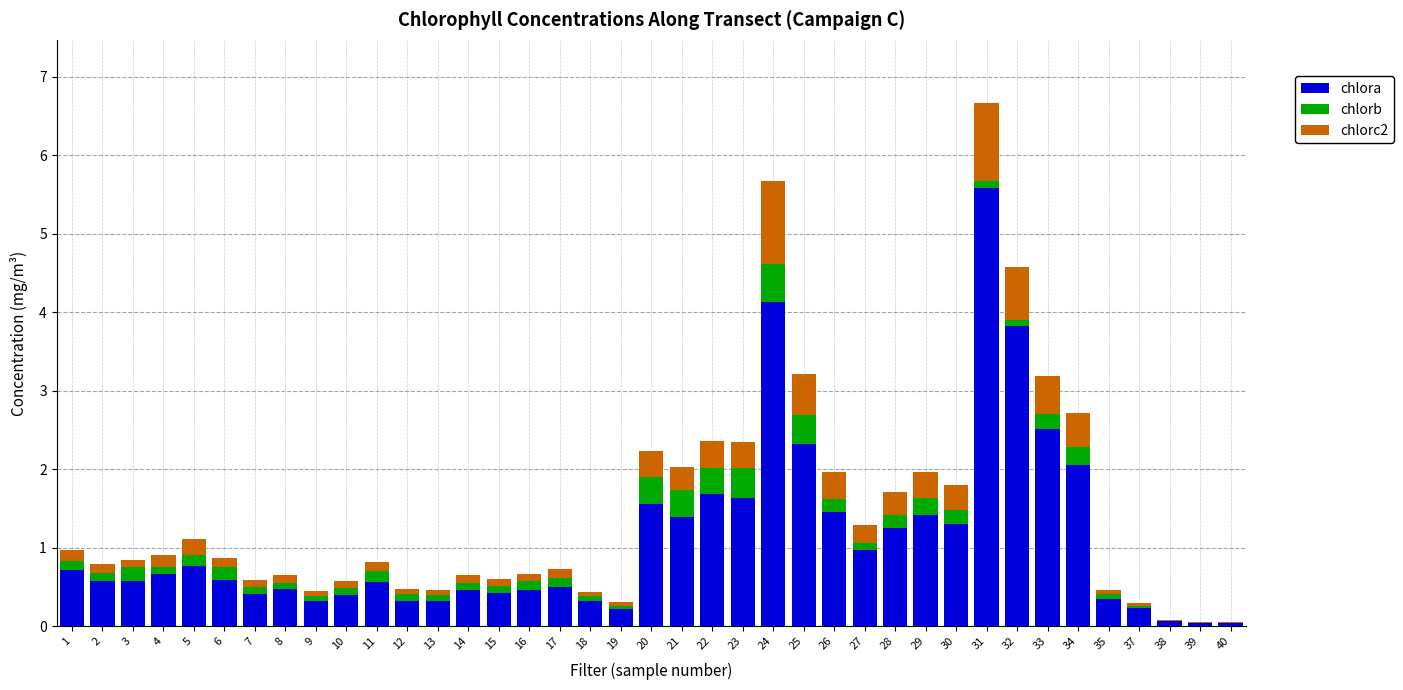

What is the maximum value for chlora?

5.6